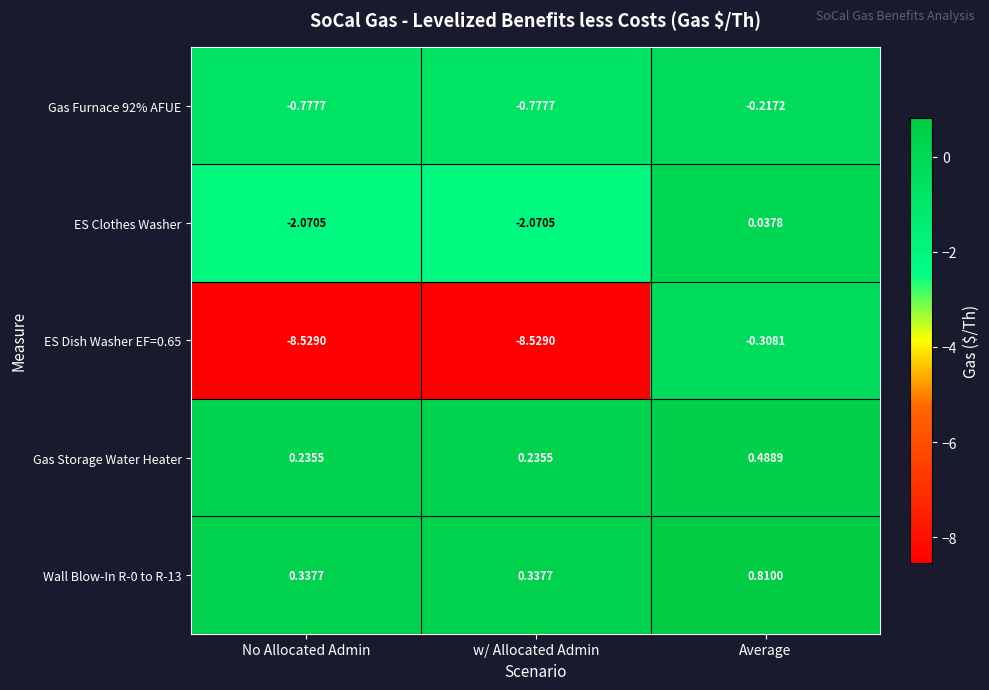

At which category does the chart reach its peak across all series?

Average